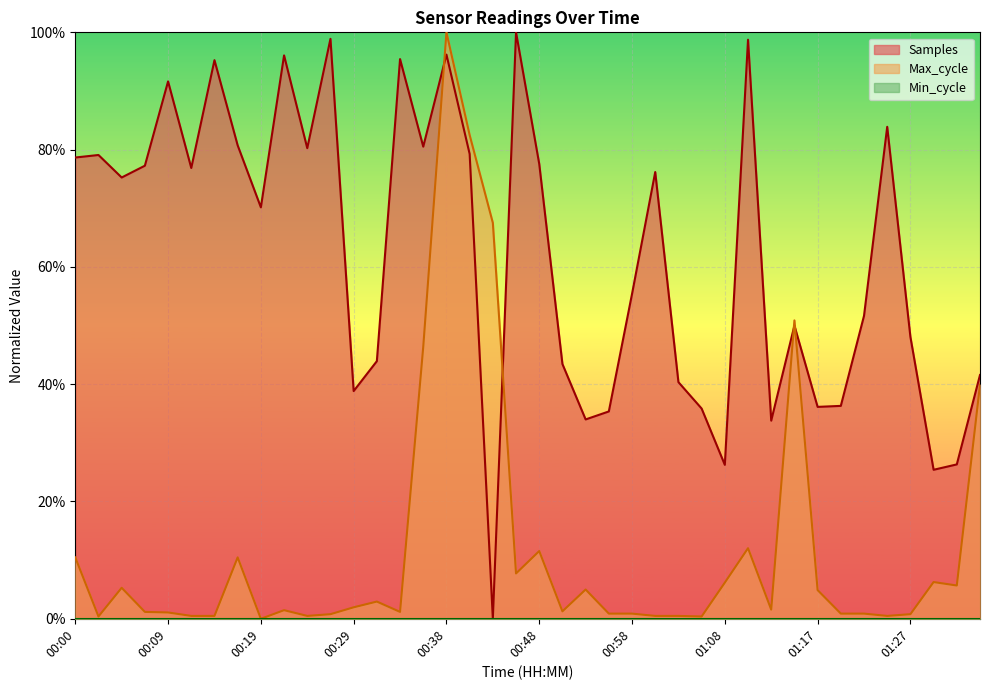

At how many categories does at least one series exceed 0?

40